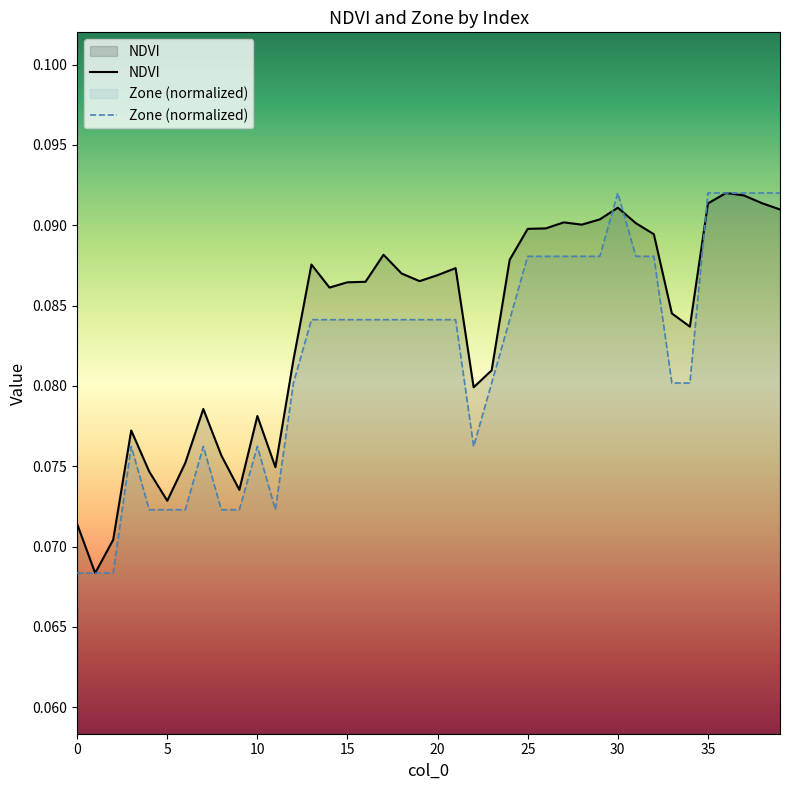

How many intersections are there between NDVI and Zone?

3